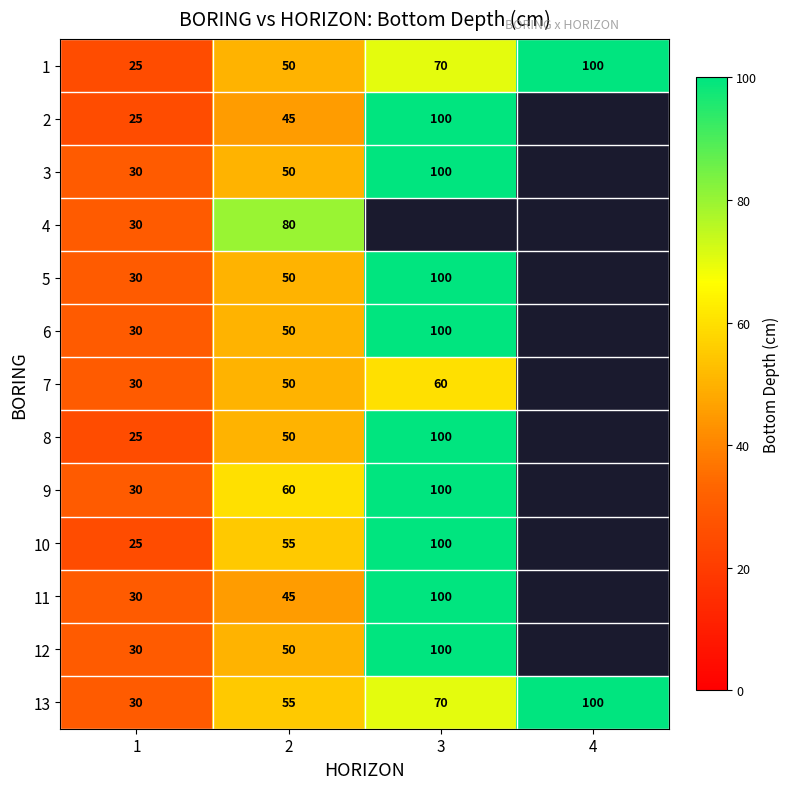

How many data points does each series have?

4